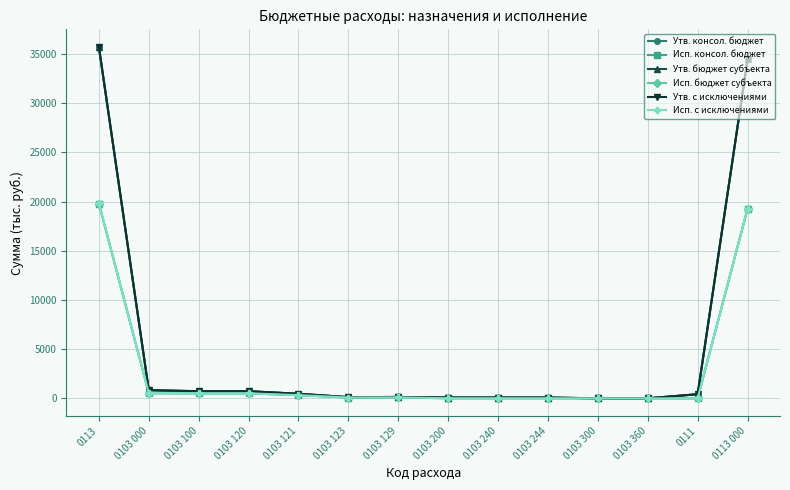

Does the chart have visible grid lines?

Yes